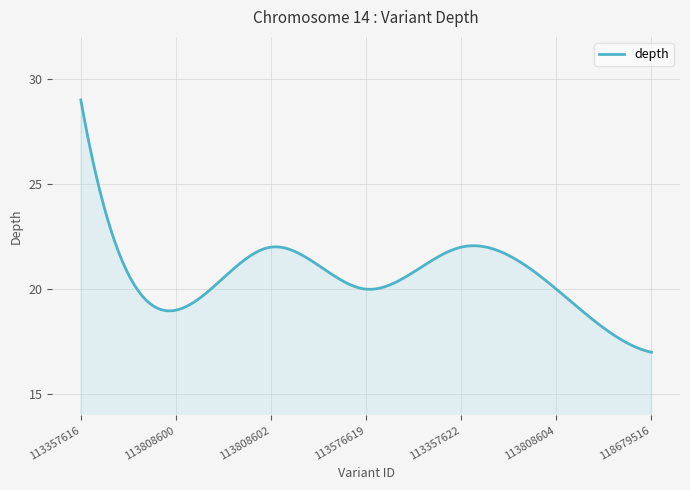

What is the smallest value displayed?

17.0